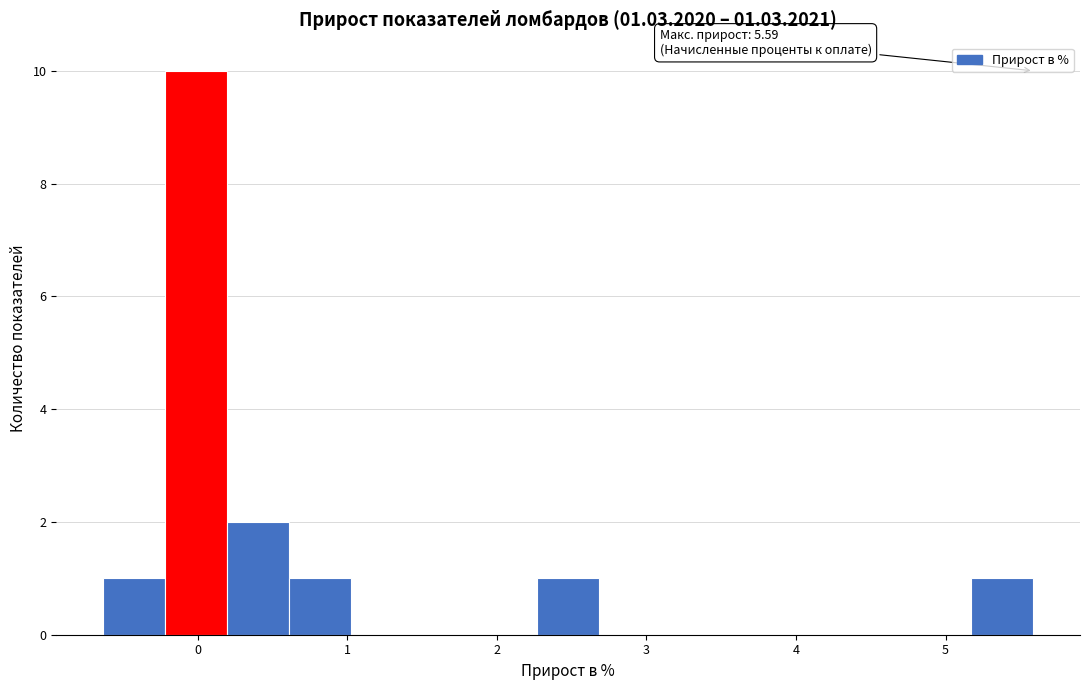

Which range on the x-axis has the tallest bar?

-0.2 to 0.2